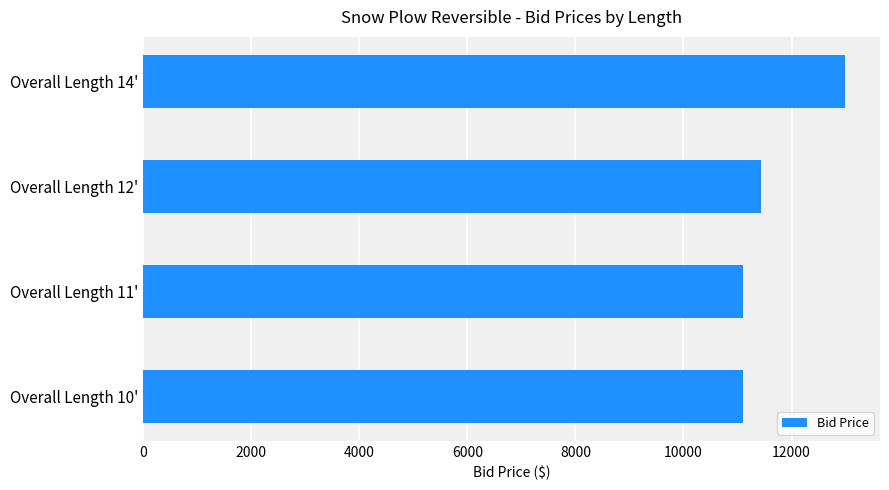

Is it true that the value at Overall Length 11' is 11106?

True